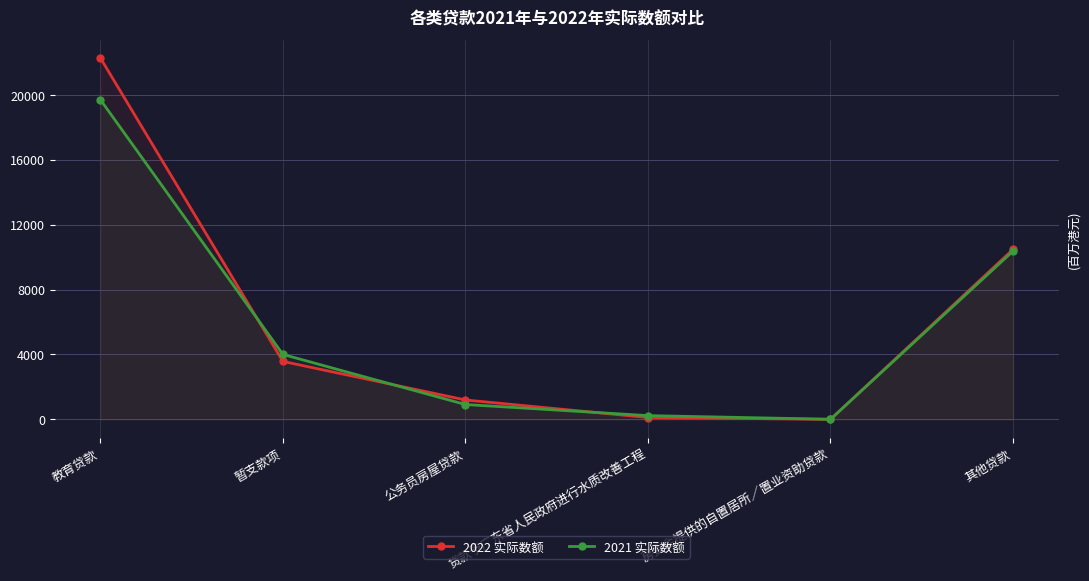

Where do 2021 实际数额 and 2022 实际数额 first cross each other?

教育贷款 and 暂支款项